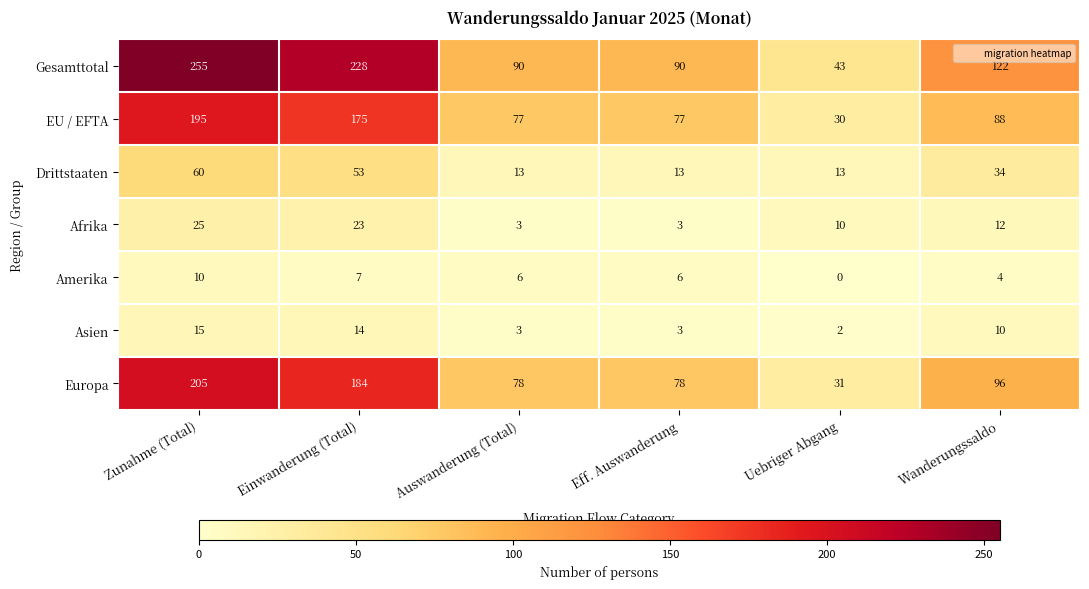

What is the greatest value displayed?

255